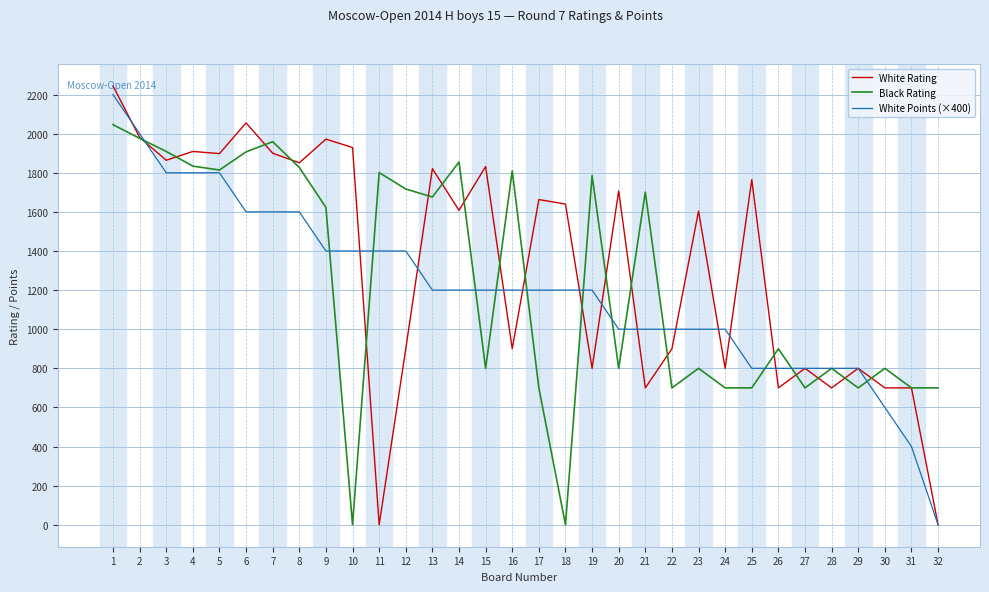

At 10, list the series in order from largest to smallest.

White Rating, White Points (×400), Black Rating